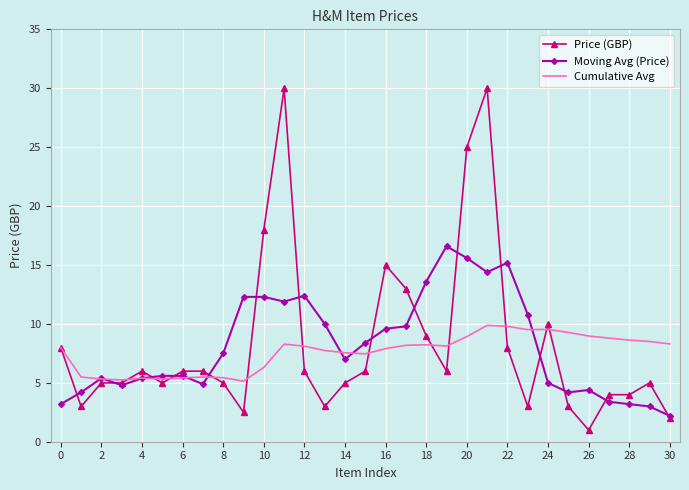

List the series in order of their peak value, lowest first.

Cumulative Avg, Moving Avg (Price), Price (GBP)